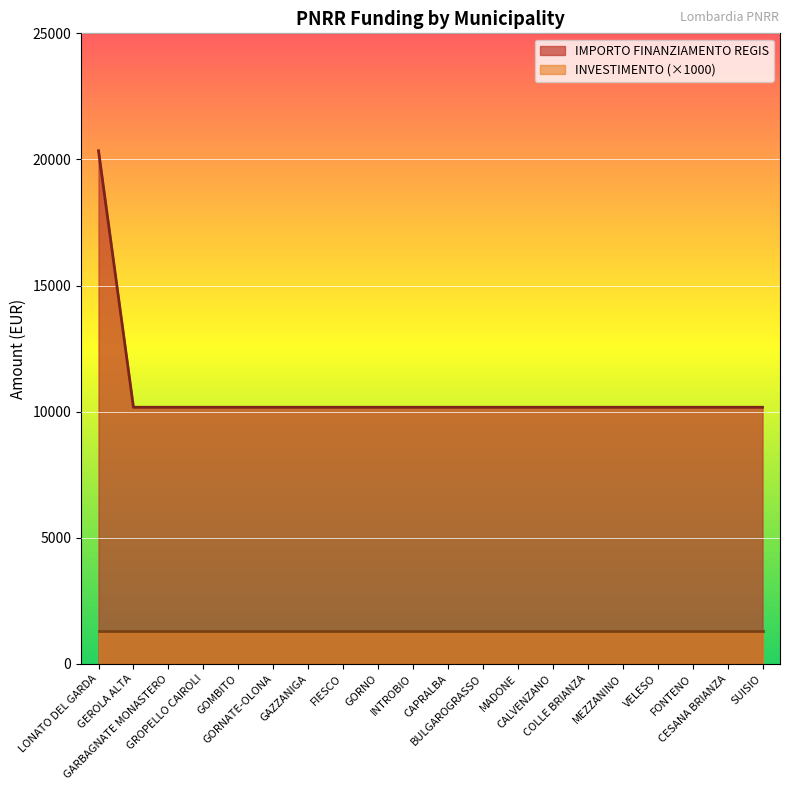

List the labels in order of value, smallest first.

GEROLA ALTA, GARBAGNATE MONASTERO, GROPELLO CAIROLI, GOMBITO, GORNATE-OLONA, GAZZANIGA, FIESCO, GORNO, INTROBIO, CAPRALBA, BULGAROGRASSO, MADONE, CALVENZANO, COLLE BRIANZA, MEZZANINO, VELESO, FONTENO, CESANA BRIANZA, SUISIO, LONATO DEL GARDA